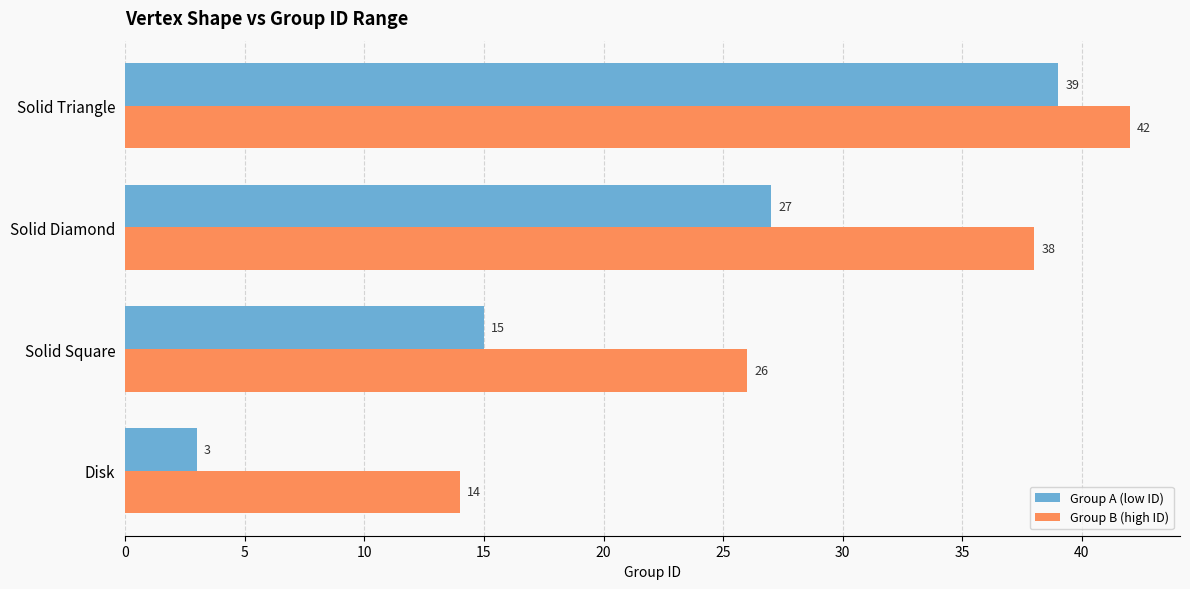

What is the sum of all Group B (high ID) values?

120